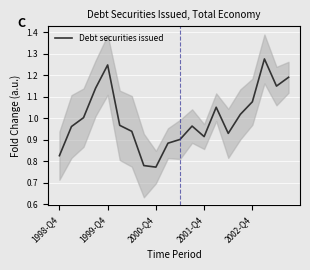

What is the sum of all values?

20.0